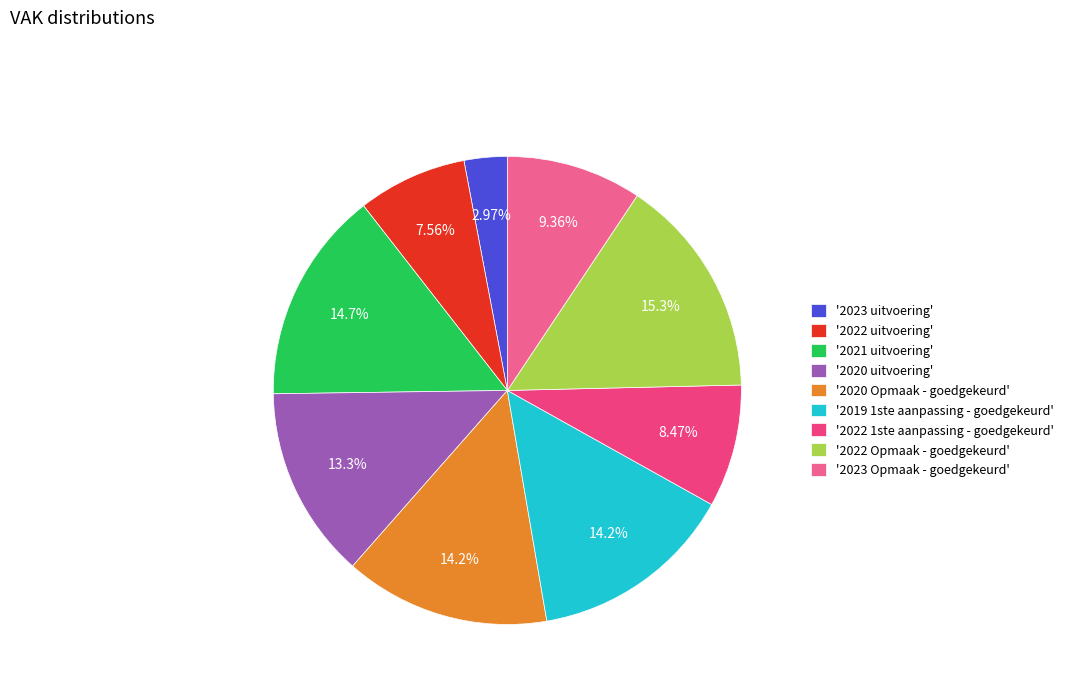

Is there any slice that represents more than half of the pie?

No